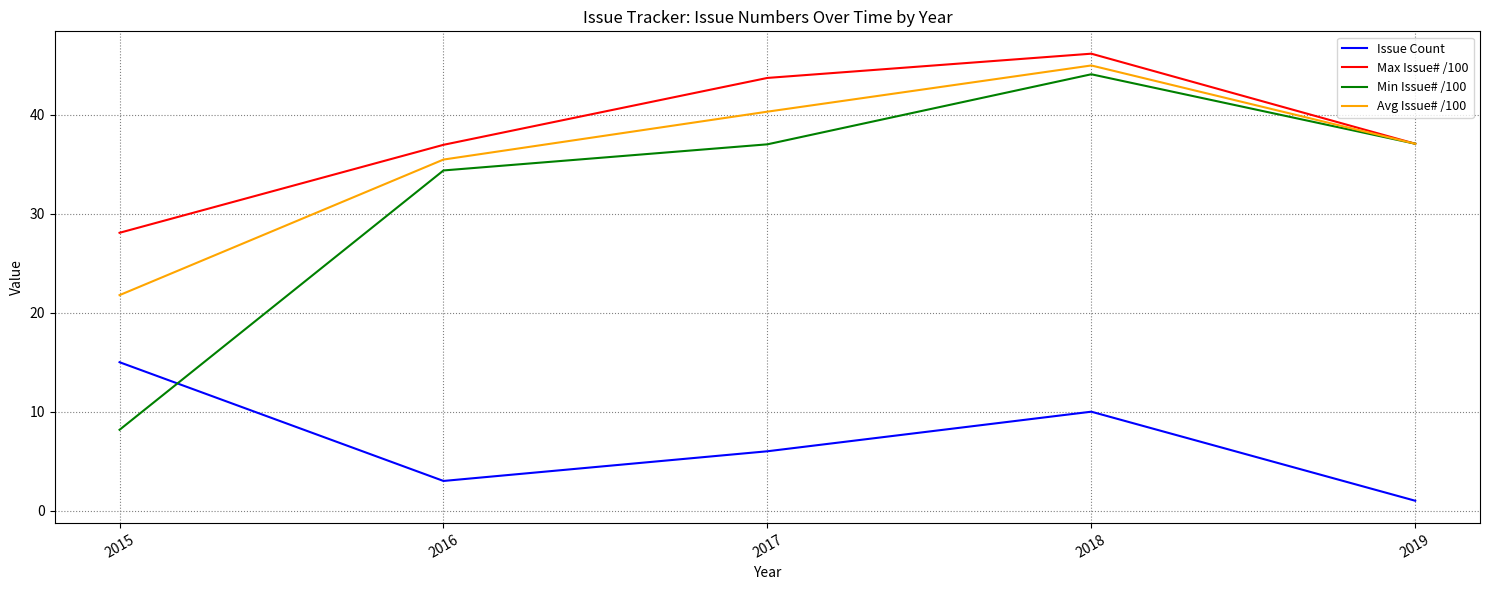

Read the Avg Issue# /100 value at 2016.

35.5